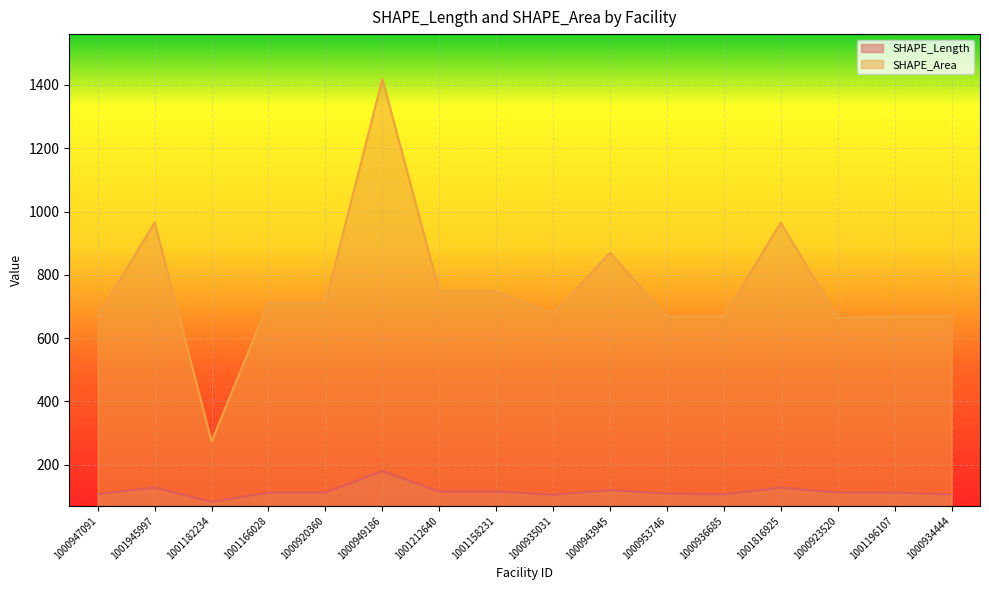

Which series changed the most between 1000936685 and 1000934444?

SHAPE_Length